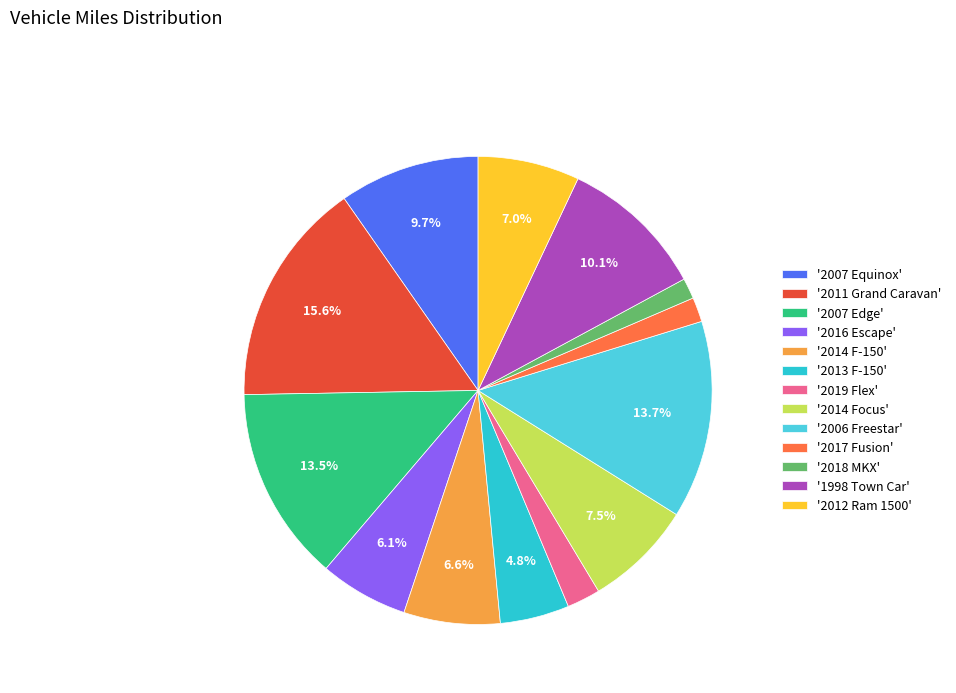

How many slices are in this pie chart?

13